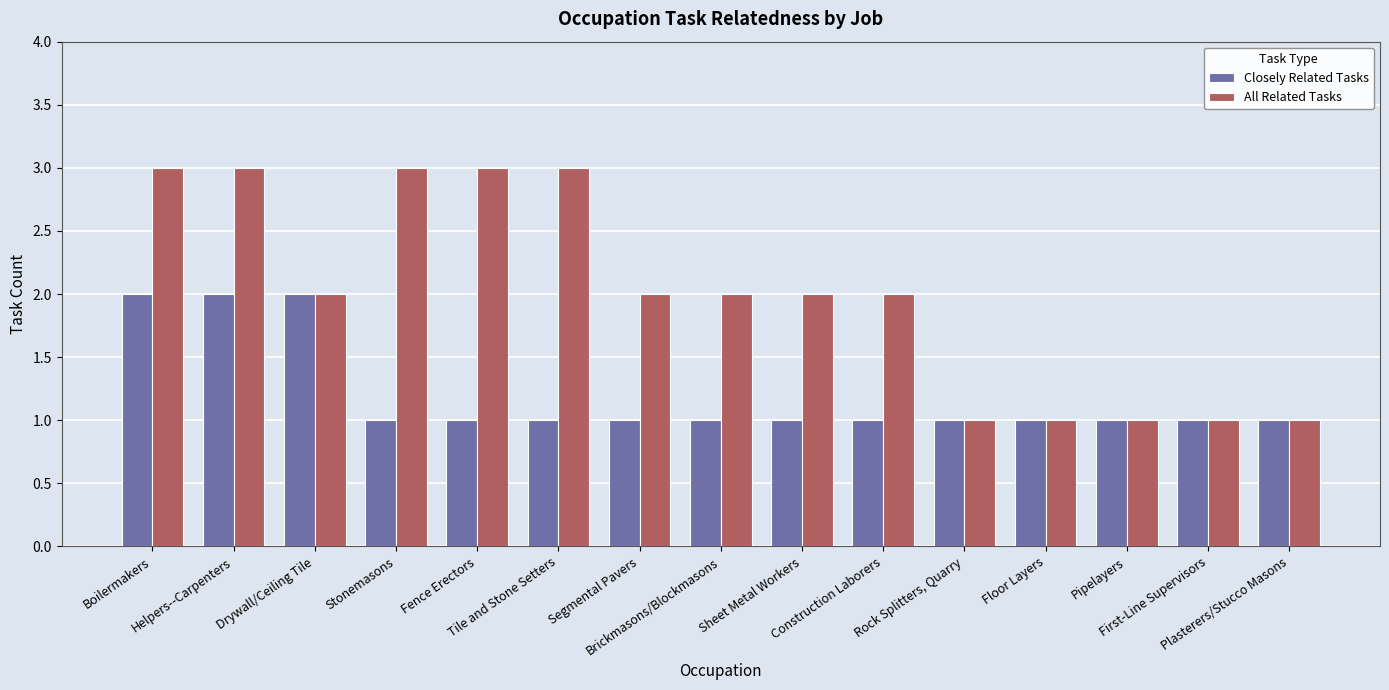

Which series has the largest total across all categories?

All Related Tasks